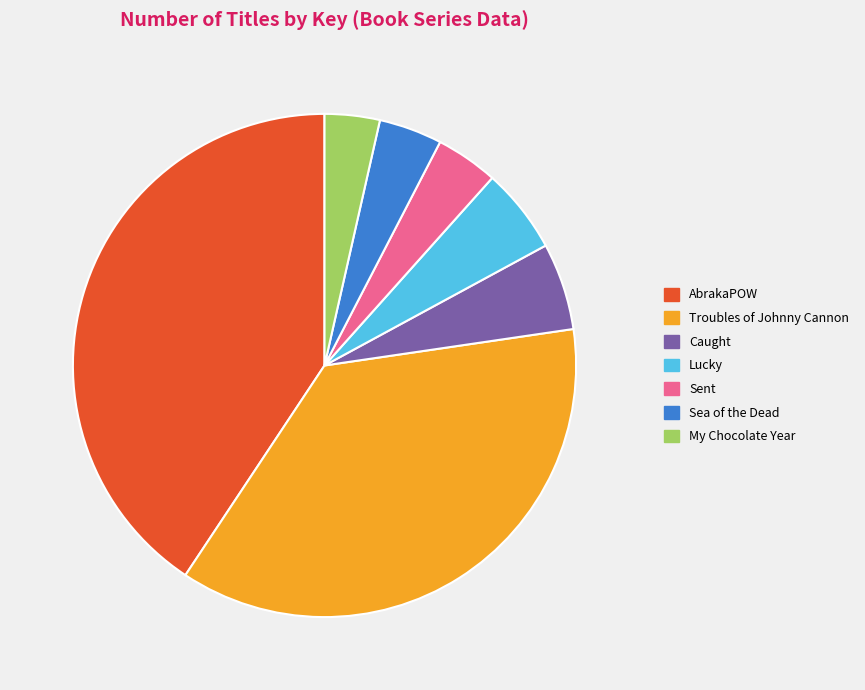

Approximately how many times larger is the value at Sent compared to AbrakaPOW?

0.1